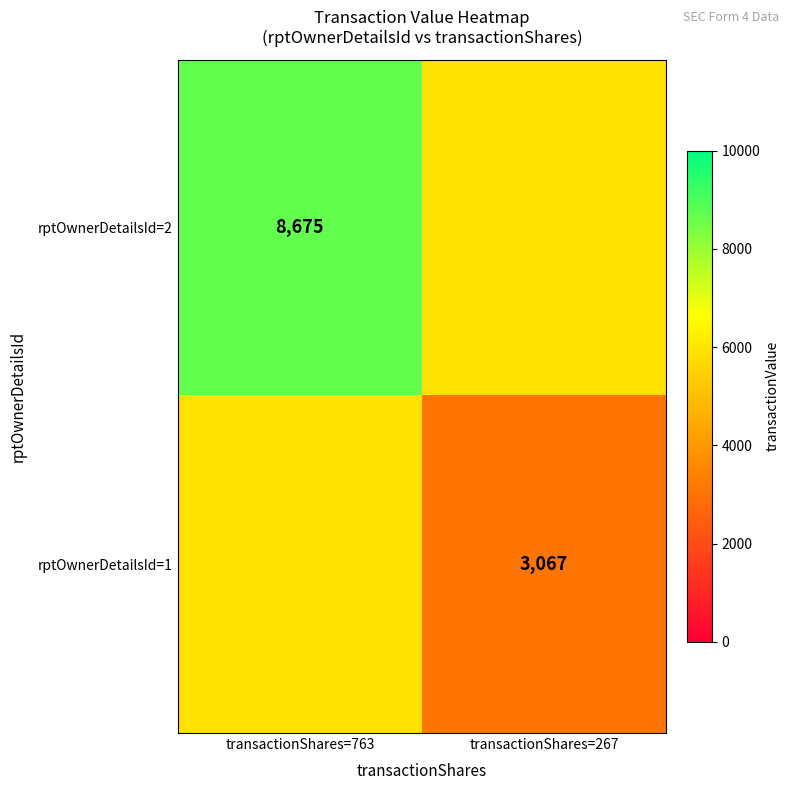

What is the minimum value shown in the chart?

3067